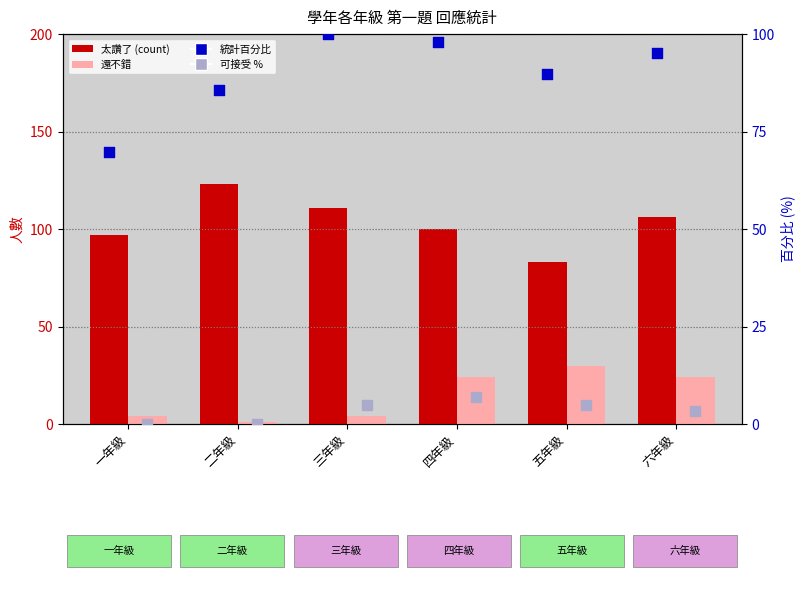

Which series has the largest total across all categories?

太讚了 (count)